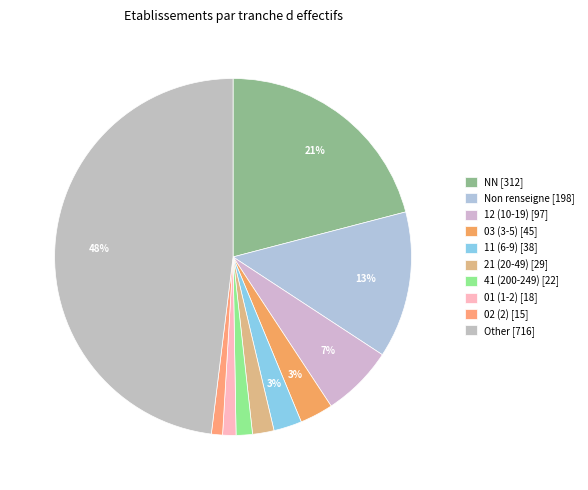

Which category has the smallest portion of the pie?

02